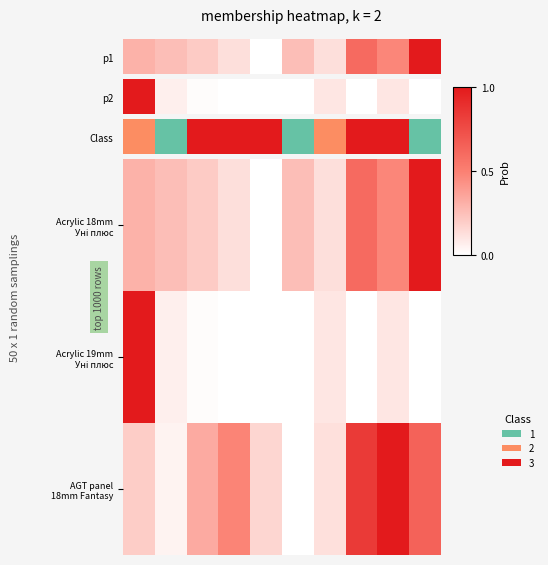

What is the greatest value displayed?

1.0